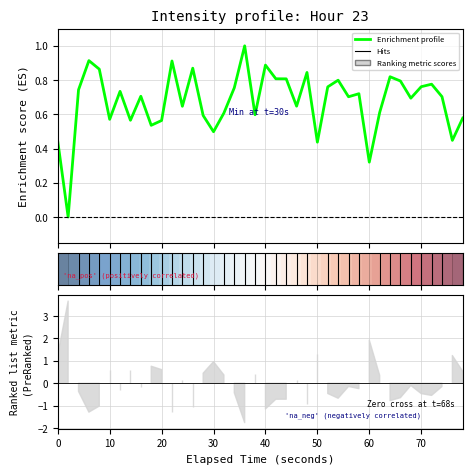

What is the average value of the Enrichment profile series?

0.7